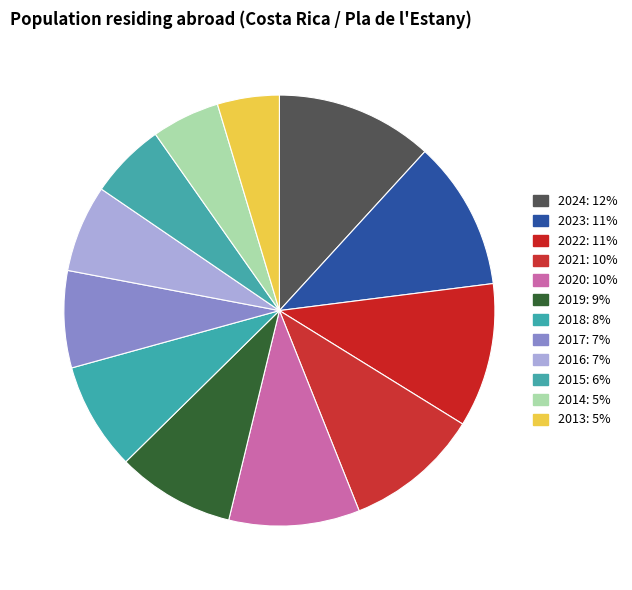

How many slices are in this pie chart?

12